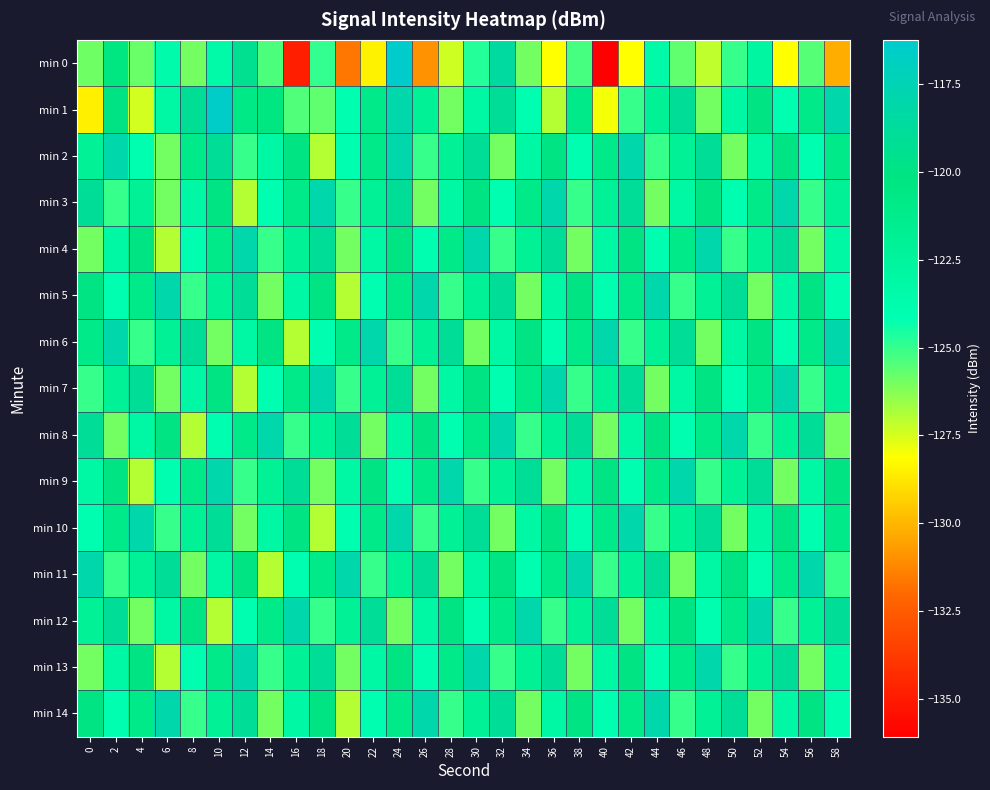

Reading right to left, transcribe all the data shown in this chart.

min 0: 58=-130.2	56=-125.5	54=-128.2	52=-122.9	50=-125.0	48=-127.1	46=-125.6	44=-123.4	42=-128.1	40=-136.1	38=-125.3	36=-128.2	34=-126.0	32=-118.6	30=-124.7	28=-127.4	26=-130.9	24=-116.2	22=-128.4	20=-131.6	18=-125.0	16=-134.9	14=-125.3	12=-119.4	10=-123.4	8=-125.9	6=-123.6	4=-125.8	2=-120.4	0=-125.9
min 1: 58=-118.0	56=-121.0	54=-124.0	52=-120.0	50=-123.0	48=-126.0	46=-119.0	44=-122.0	42=-125.0	40=-128.0	38=-121.0	36=-127.0	34=-124.0	32=-119.0	30=-123.0	28=-126.0	26=-122.0	24=-118.0	22=-121.0	20=-124.0	18=-125.7	16=-125.4	14=-120.5	12=-120.8	10=-116.5	8=-119.0	6=-123.0	4=-127.5	2=-119.9	0=-128.5
min 2: 58=-121.0	56=-124.0	54=-120.0	52=-123.0	50=-126.0	48=-119.0	46=-122.0	44=-125.0	42=-118.0	40=-121.0	38=-124.0	36=-120.0	34=-123.0	32=-126.0	30=-119.0	28=-122.0	26=-125.0	24=-118.0	22=-121.0	20=-124.0	18=-127.0	16=-120.0	14=-123.0	12=-125.0	10=-119.0	8=-121.0	6=-126.0	4=-124.0	2=-118.0	0=-122.0
min 3: 58=-122.0	56=-125.0	54=-118.0	52=-121.0	50=-124.0	48=-120.0	46=-123.0	44=-126.0	42=-119.0	40=-122.0	38=-125.0	36=-118.0	34=-121.0	32=-124.0	30=-120.0	28=-123.0	26=-126.0	24=-119.0	22=-122.0	20=-125.0	18=-118.0	16=-121.0	14=-124.0	12=-127.0	10=-120.0	8=-123.0	6=-126.0	4=-122.0	2=-125.0	0=-119.0
min 4: 58=-123.0	56=-126.0	54=-119.0	52=-122.0	50=-125.0	48=-118.0	46=-121.0	44=-124.0	42=-120.0	40=-123.0	38=-126.0	36=-119.0	34=-122.0	32=-125.0	30=-118.0	28=-121.0	26=-124.0	24=-120.0	22=-123.0	20=-126.0	18=-119.0	16=-122.0	14=-125.0	12=-118.0	10=-121.0	8=-124.0	6=-127.0	4=-120.0	2=-123.0	0=-126.0
min 5: 58=-124.0	56=-120.0	54=-123.0	52=-126.0	50=-119.0	48=-122.0	46=-125.0	44=-118.0	42=-121.0	40=-124.0	38=-120.0	36=-123.0	34=-126.0	32=-119.0	30=-122.0	28=-125.0	26=-118.0	24=-121.0	22=-124.0	20=-127.0	18=-120.0	16=-123.0	14=-126.0	12=-119.0	10=-122.0	8=-125.0	6=-118.0	4=-121.0	2=-124.0	0=-120.0
min 6: 58=-118.0	56=-121.0	54=-124.0	52=-120.0	50=-123.0	48=-126.0	46=-119.0	44=-122.0	42=-125.0	40=-118.0	38=-121.0	36=-124.0	34=-120.0	32=-123.0	30=-126.0	28=-119.0	26=-122.0	24=-125.0	22=-118.0	20=-121.0	18=-124.0	16=-127.0	14=-120.0	12=-123.0	10=-126.0	8=-119.0	6=-122.0	4=-125.0	2=-118.0	0=-121.0
min 7: 58=-122.0	56=-125.0	54=-118.0	52=-121.0	50=-124.0	48=-120.0	46=-123.0	44=-126.0	42=-119.0	40=-122.0	38=-125.0	36=-118.0	34=-121.0	32=-124.0	30=-120.0	28=-123.0	26=-126.0	24=-119.0	22=-122.0	20=-125.0	18=-118.0	16=-121.0	14=-124.0	12=-127.0	10=-120.0	8=-123.0	6=-126.0	4=-119.0	2=-122.0	0=-125.0
min 8: 58=-126.0	56=-119.0	54=-122.0	52=-125.0	50=-118.0	48=-121.0	46=-124.0	44=-120.0	42=-123.0	40=-126.0	38=-119.0	36=-122.0	34=-125.0	32=-118.0	30=-121.0	28=-124.0	26=-120.0	24=-123.0	22=-126.0	20=-119.0	18=-122.0	16=-125.0	14=-118.0	12=-121.0	10=-124.0	8=-127.0	6=-120.0	4=-123.0	2=-126.0	0=-119.0
min 9: 58=-120.0	56=-123.0	54=-126.0	52=-119.0	50=-122.0	48=-125.0	46=-118.0	44=-121.0	42=-124.0	40=-120.0	38=-123.0	36=-126.0	34=-119.0	32=-122.0	30=-125.0	28=-118.0	26=-121.0	24=-124.0	22=-120.0	20=-123.0	18=-126.0	16=-119.0	14=-122.0	12=-125.0	10=-118.0	8=-121.0	6=-124.0	4=-127.0	2=-120.0	0=-123.0
min 10: 58=-121.0	56=-124.0	54=-120.0	52=-123.0	50=-126.0	48=-119.0	46=-122.0	44=-125.0	42=-118.0	40=-121.0	38=-124.0	36=-120.0	34=-123.0	32=-126.0	30=-119.0	28=-122.0	26=-125.0	24=-118.0	22=-121.0	20=-124.0	18=-127.0	16=-120.0	14=-123.0	12=-126.0	10=-119.0	8=-122.0	6=-125.0	4=-118.0	2=-121.0	0=-124.0
min 11: 58=-125.0	56=-118.0	54=-121.0	52=-124.0	50=-120.0	48=-123.0	46=-126.0	44=-119.0	42=-122.0	40=-125.0	38=-118.0	36=-121.0	34=-124.0	32=-120.0	30=-123.0	28=-126.0	26=-119.0	24=-122.0	22=-125.0	20=-118.0	18=-121.0	16=-124.0	14=-127.0	12=-120.0	10=-123.0	8=-126.0	6=-119.0	4=-122.0	2=-125.0	0=-118.0
min 12: 58=-119.0	56=-122.0	54=-125.0	52=-118.0	50=-121.0	48=-124.0	46=-120.0	44=-123.0	42=-126.0	40=-119.0	38=-122.0	36=-125.0	34=-118.0	32=-121.0	30=-124.0	28=-120.0	26=-123.0	24=-126.0	22=-119.0	20=-122.0	18=-125.0	16=-118.0	14=-121.0	12=-124.0	10=-127.0	8=-120.0	6=-123.0	4=-126.0	2=-119.0	0=-122.0
min 13: 58=-123.0	56=-126.0	54=-119.0	52=-122.0	50=-125.0	48=-118.0	46=-121.0	44=-124.0	42=-120.0	40=-123.0	38=-126.0	36=-119.0	34=-122.0	32=-125.0	30=-118.0	28=-121.0	26=-124.0	24=-120.0	22=-123.0	20=-126.0	18=-119.0	16=-122.0	14=-125.0	12=-118.0	10=-121.0	8=-124.0	6=-127.0	4=-120.0	2=-123.0	0=-126.0
min 14: 58=-124.0	56=-120.0	54=-123.0	52=-126.0	50=-119.0	48=-122.0	46=-125.0	44=-118.0	42=-121.0	40=-124.0	38=-120.0	36=-123.0	34=-126.0	32=-119.0	30=-122.0	28=-125.0	26=-118.0	24=-121.0	22=-124.0	20=-127.0	18=-120.0	16=-123.0	14=-126.0	12=-119.0	10=-122.0	8=-125.0	6=-118.0	4=-121.0	2=-124.0	0=-120.0